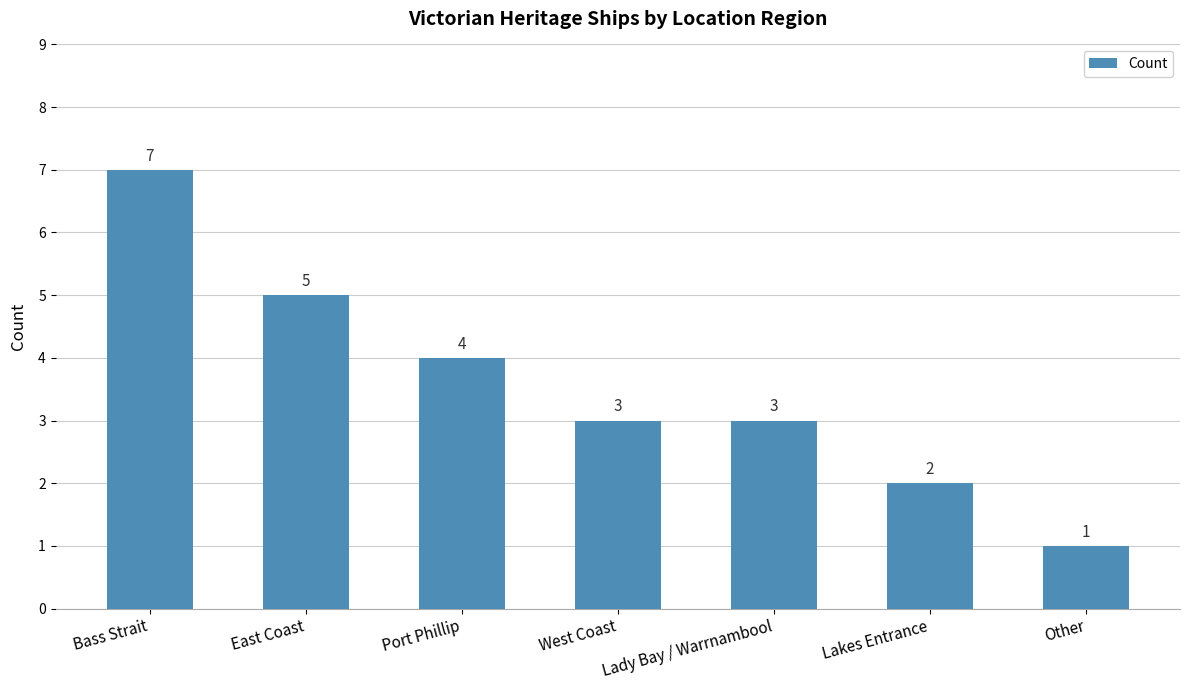

The chart shows a value of 1 at Other. True or false?

True